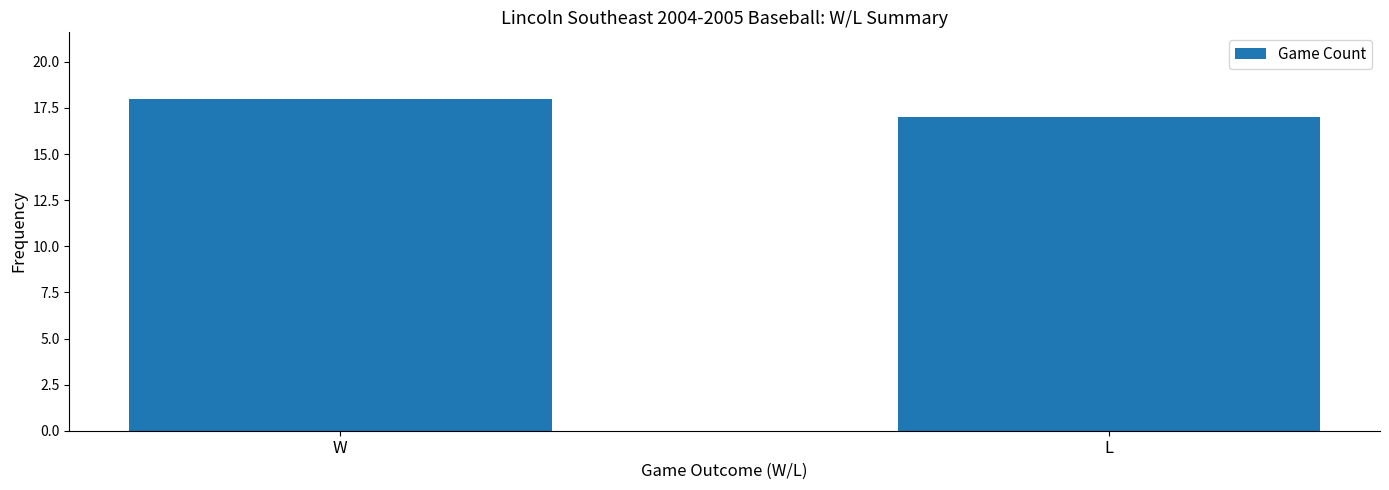

How many bars are there in total?

2